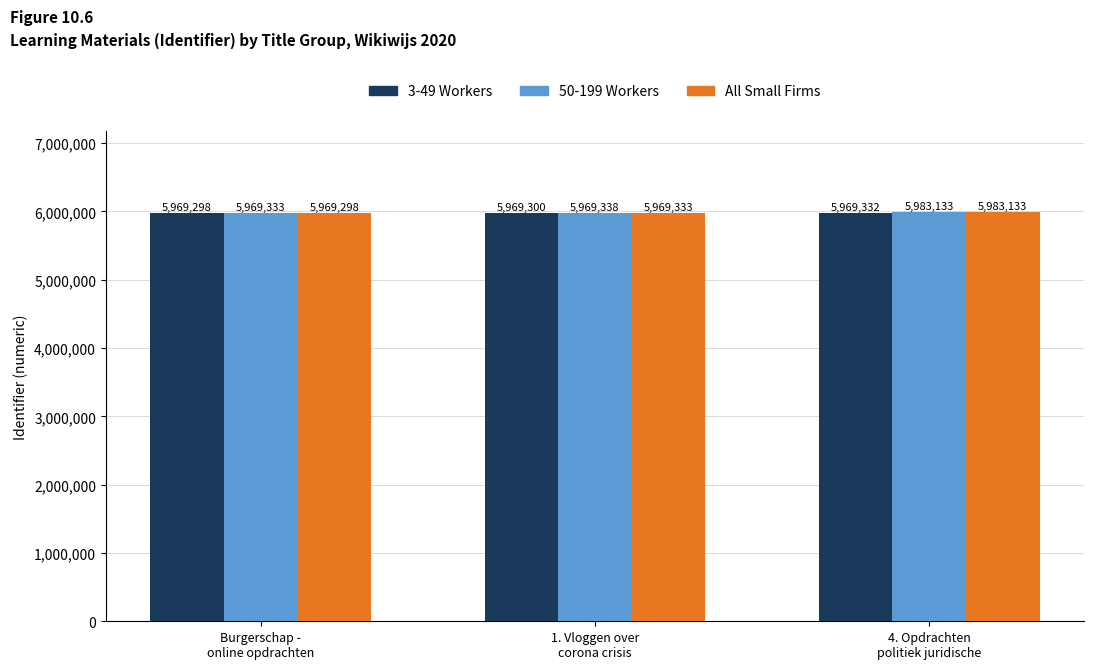

Which series has the widest spread of values?

All Small Firms